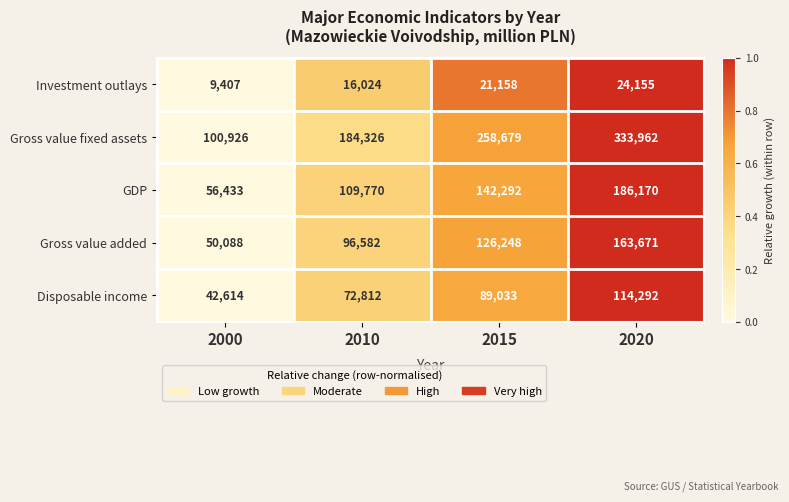

Reading left to right, list all the values displayed in this chart.

Investment outlays: 2000=9407	2010=16024	2015=21158	2020=24155
Gross value fixed assets: 2000=100926	2010=184326	2015=258679	2020=333962
GDP: 2000=56433	2010=109770	2015=142292	2020=186170
Gross value added: 2000=50088	2010=96582	2015=126248	2020=163671
Disposable income: 2000=42614	2010=72812	2015=89033	2020=114292